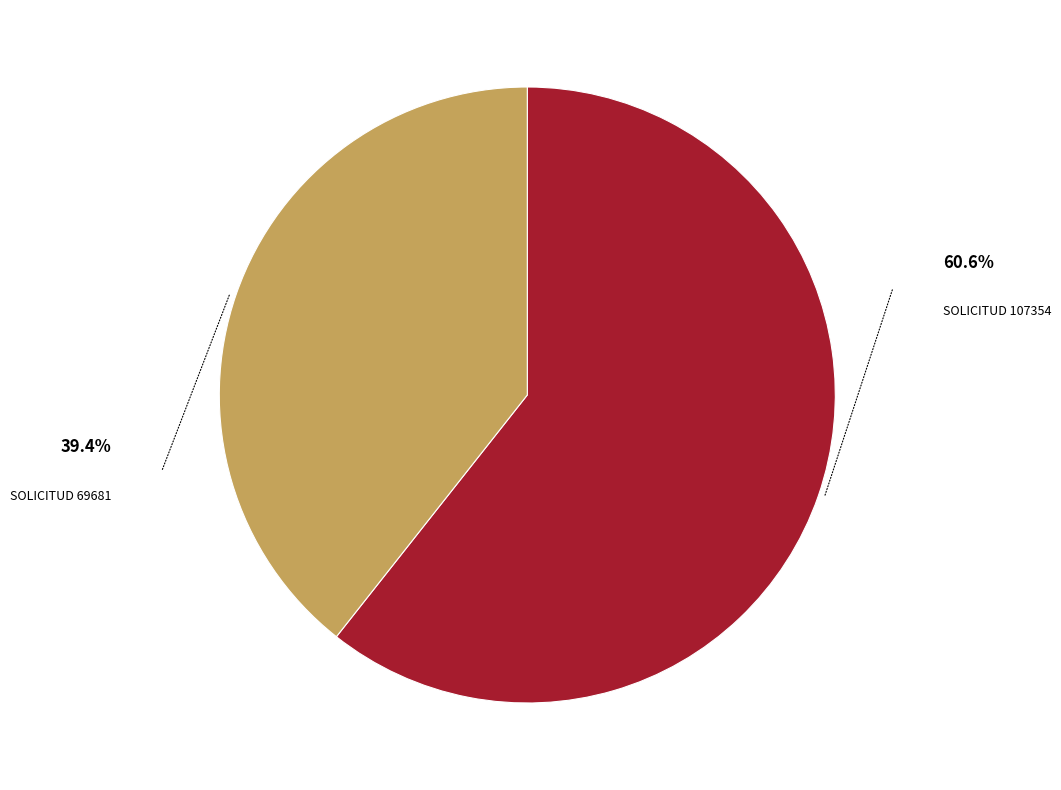

Does any single category account for the majority?

Yes